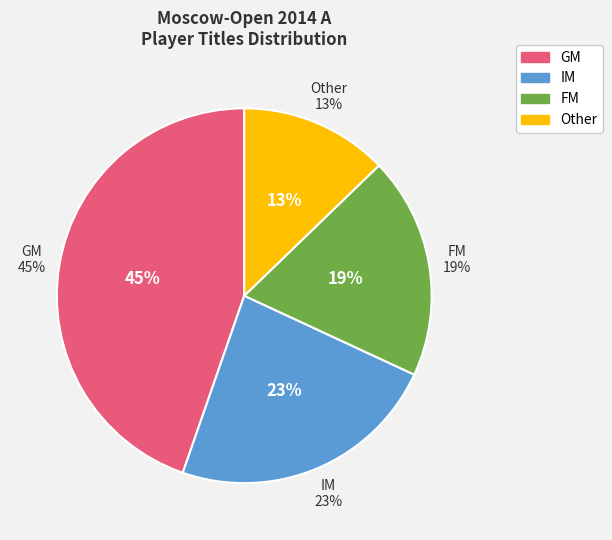

Rank the categories by value from highest to lowest.

GM, IM, FM, Other